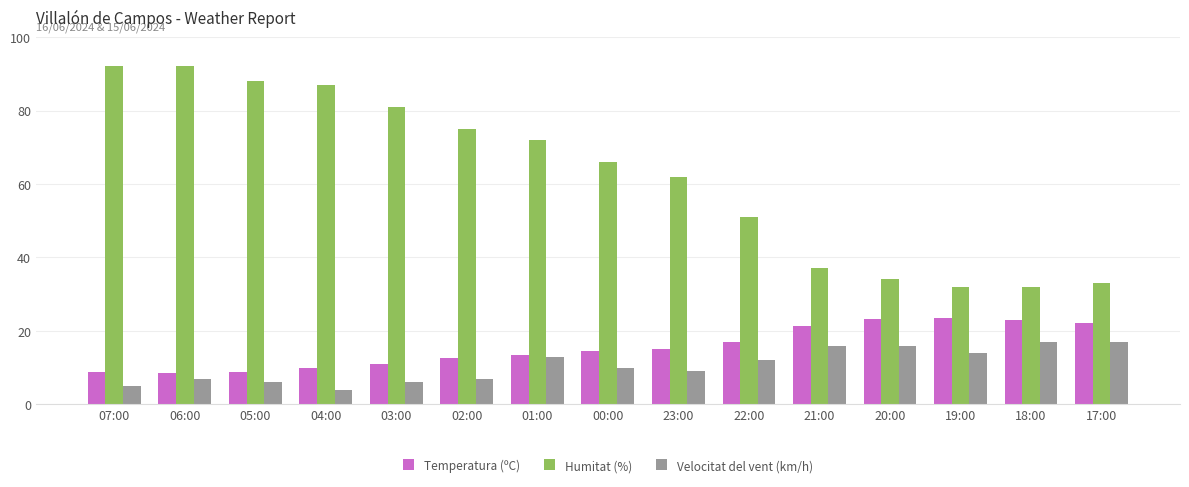

How many bars are there in each group?

3